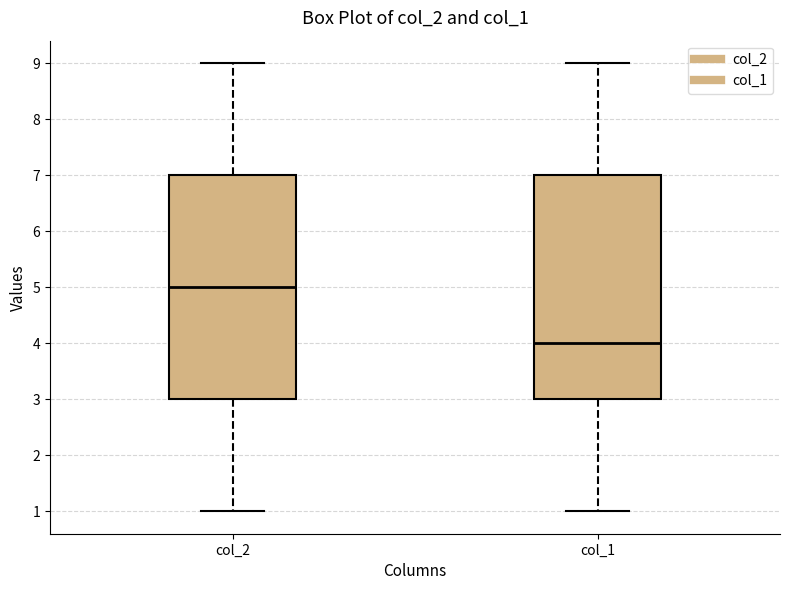

Which box's median line is the lowest?

col_1